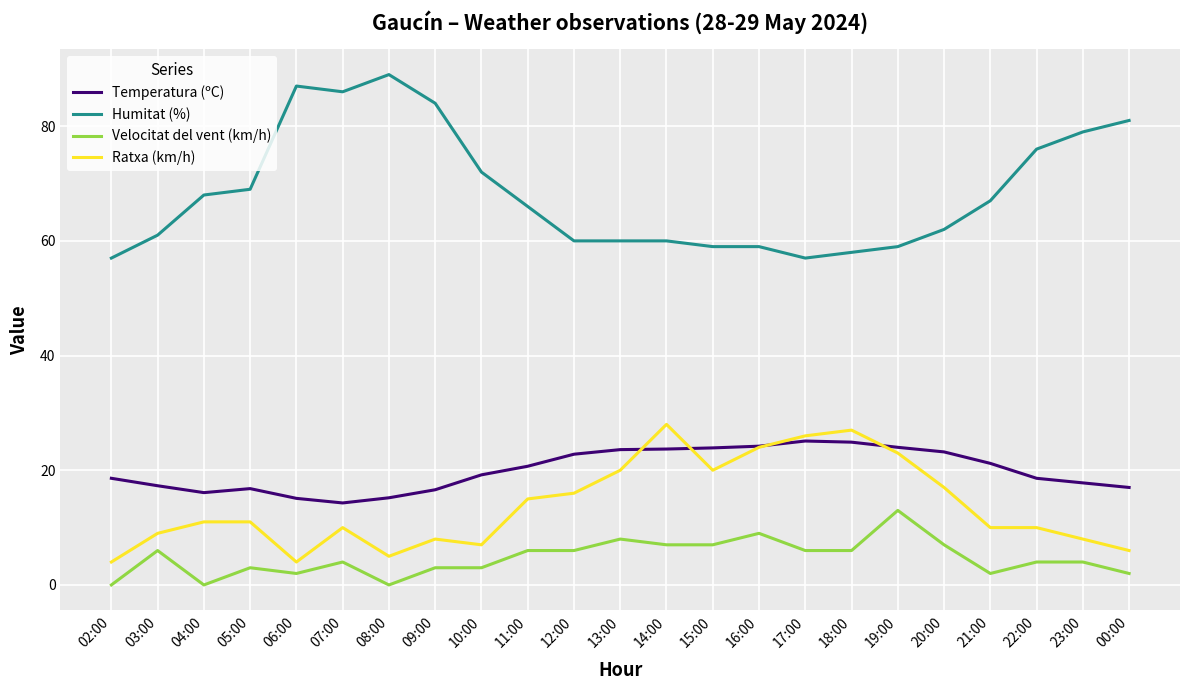

True or false: Velocitat del vent (km/h) and Ratxa (km/h) cross at least once.

False